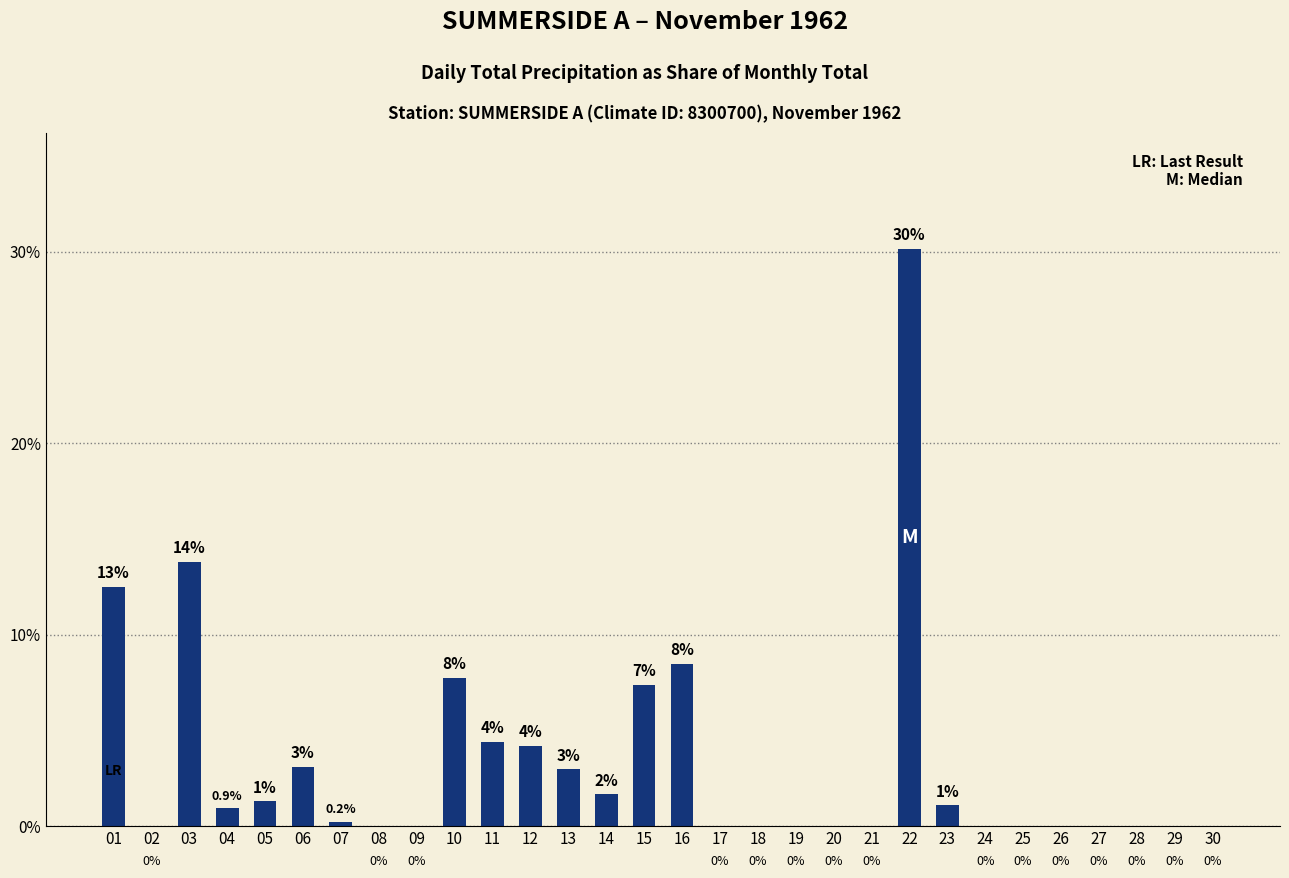

Count the number of data series in this chart.

1